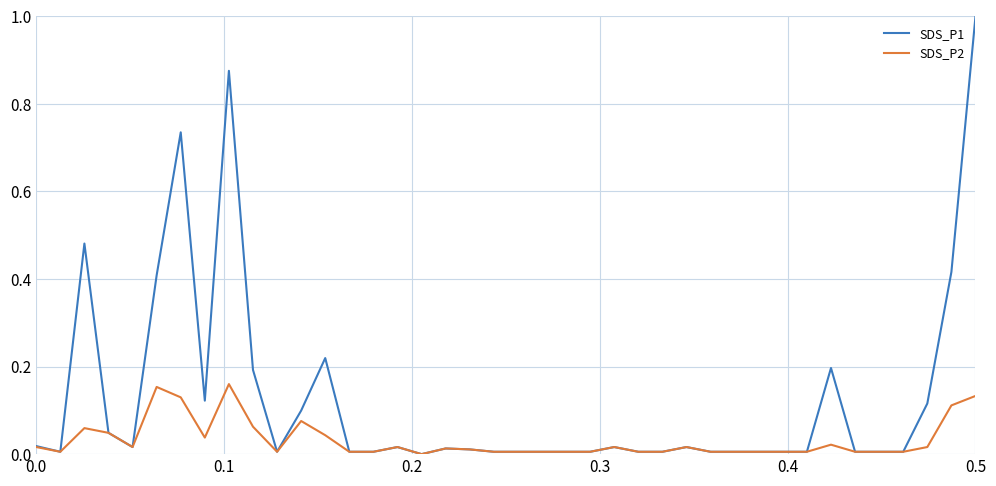

What is the difference between the maximum and second lowest values in the SDS_P1 series?

1.0